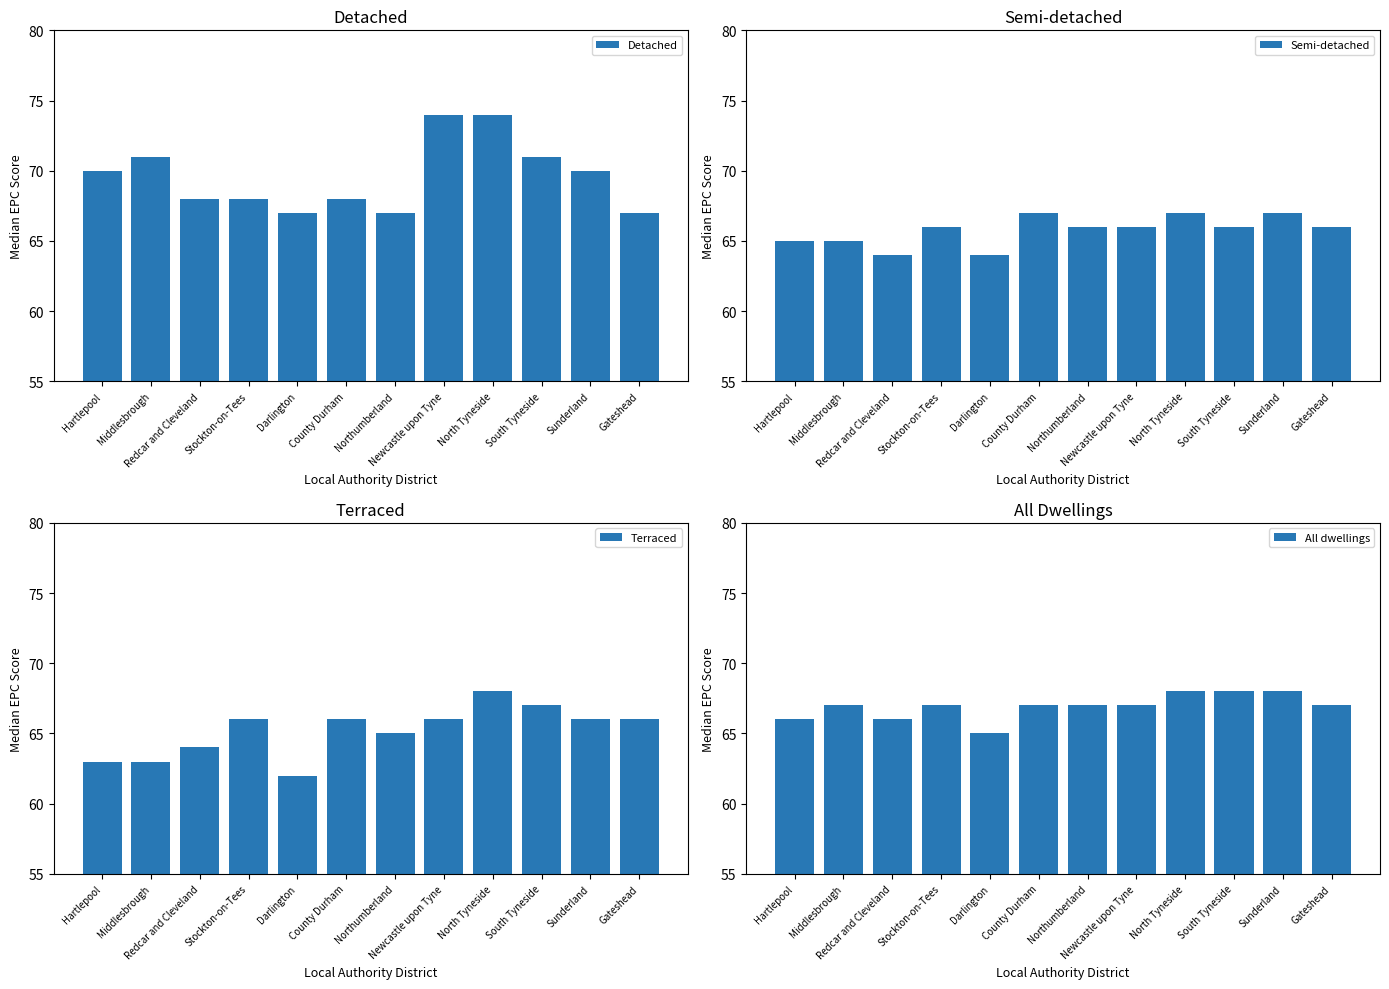

How many data points in Terraced are less than 66?

5